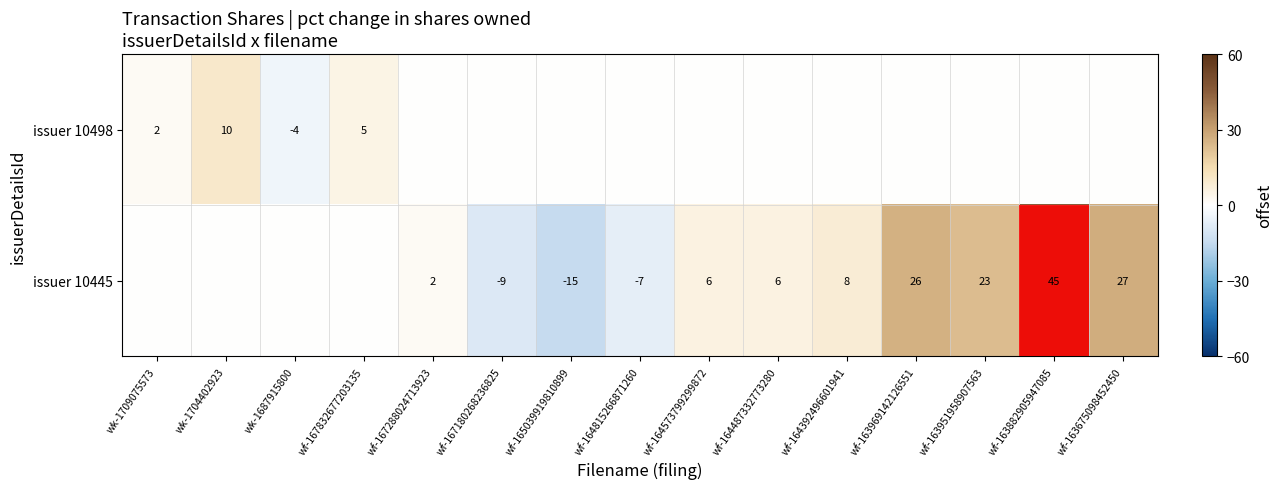

Is it true that issuer 10445 equals -10 at wf-164815266871260?

False